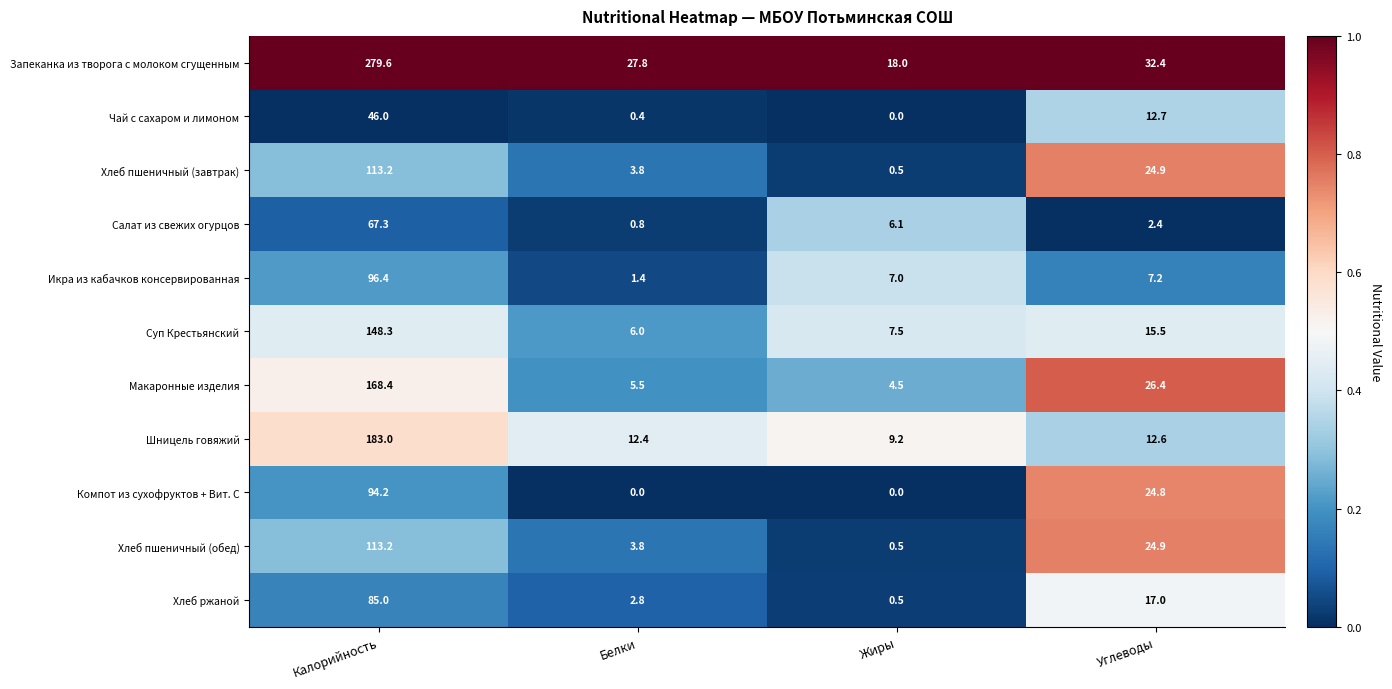

What value does the Икра из кабачков консервированная series have at Калорийность?

96.4